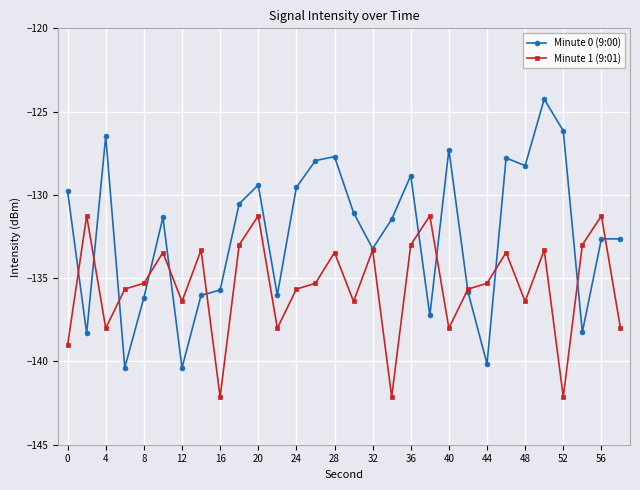

Which series has the largest total across all categories?

Minute 0 (9:00)